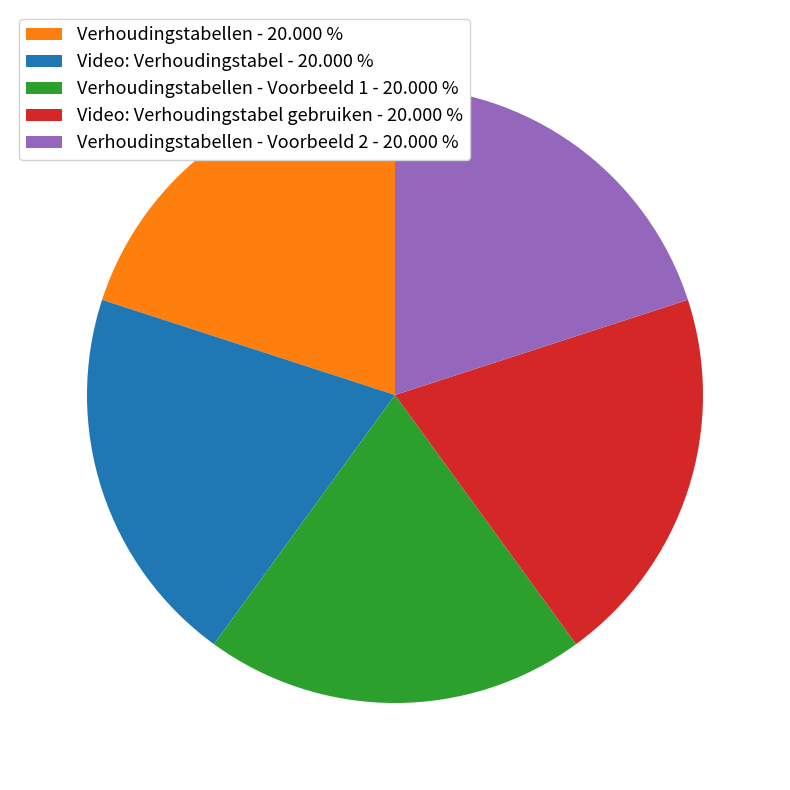

Does any single category account for the majority?

No